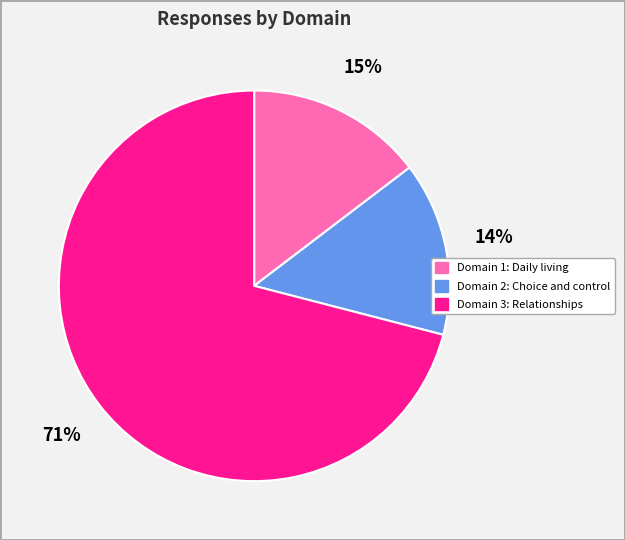

To the nearest percent, what is the difference between the largest and smallest slice percentages?

57%